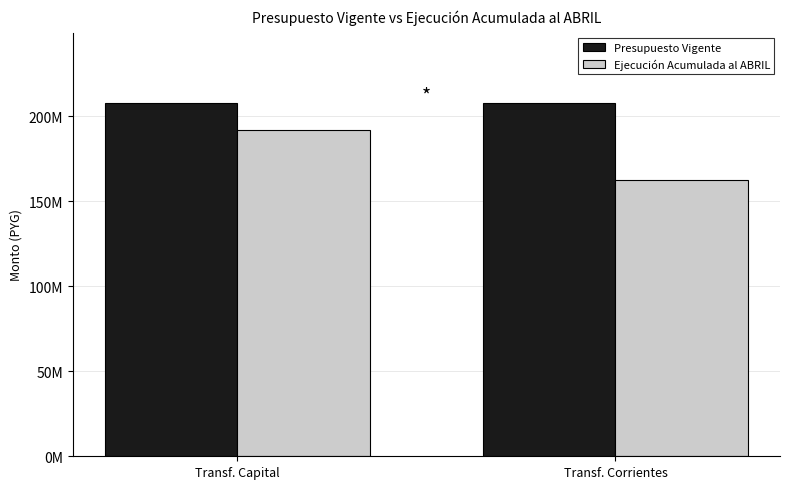

What are all the series names shown in the legend?

Presupuesto Vigente, Ejecución Acumulada al ABRIL